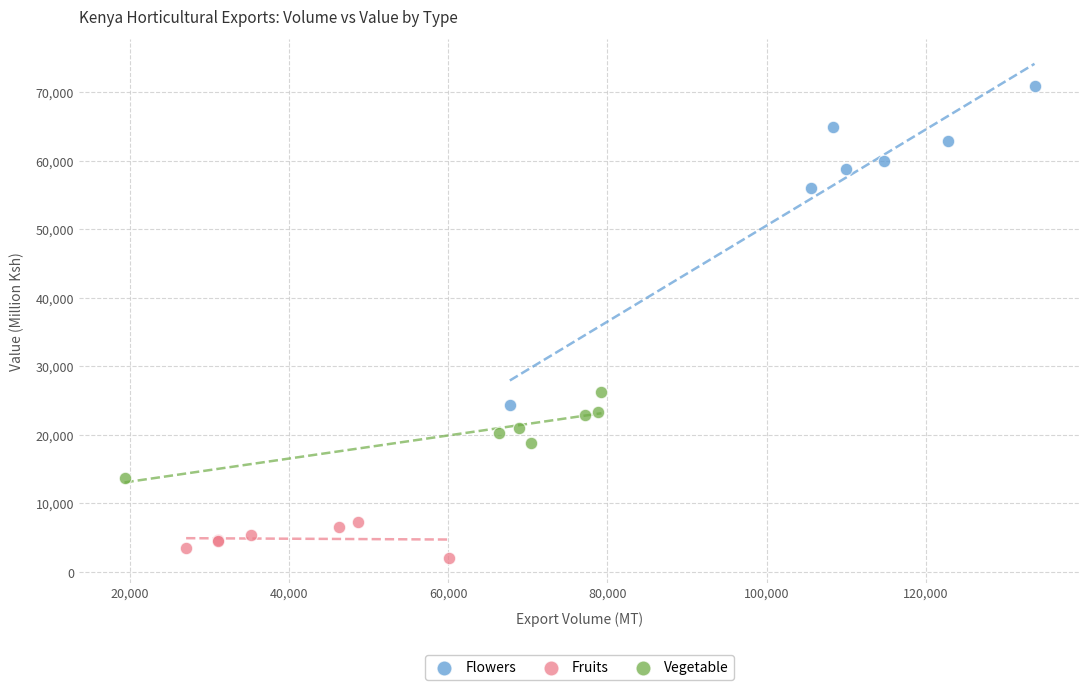

Which series has the widest spread of Y values?

Flowers